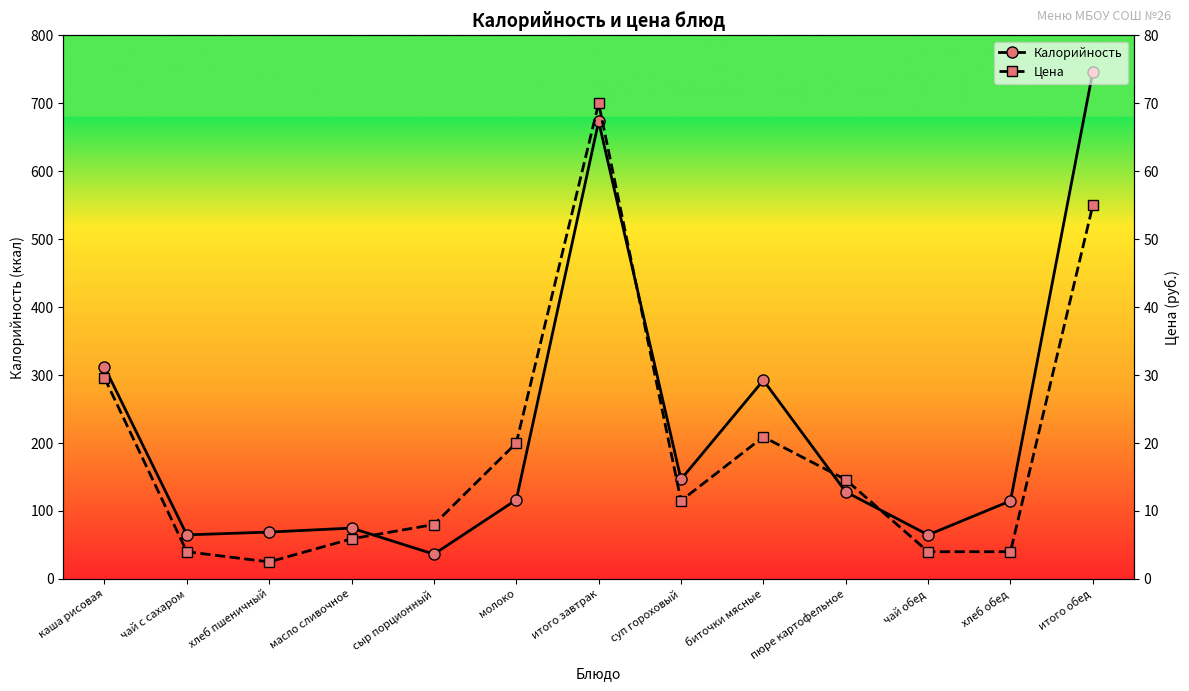

What position from the right is итого завтрак?

7